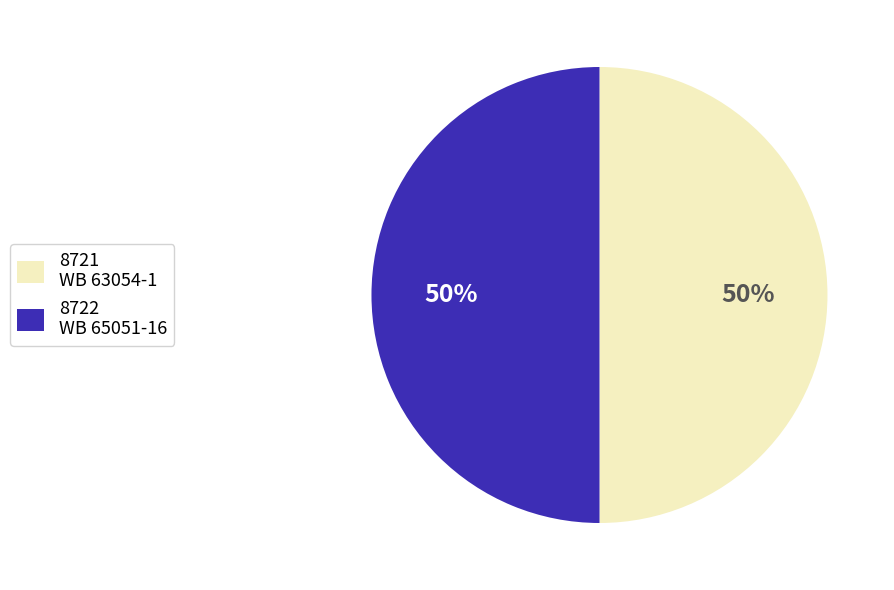

What is the ratio of the value at 8722 WB 65051-16 to the value at 8721 WB 63054-1?

1.0